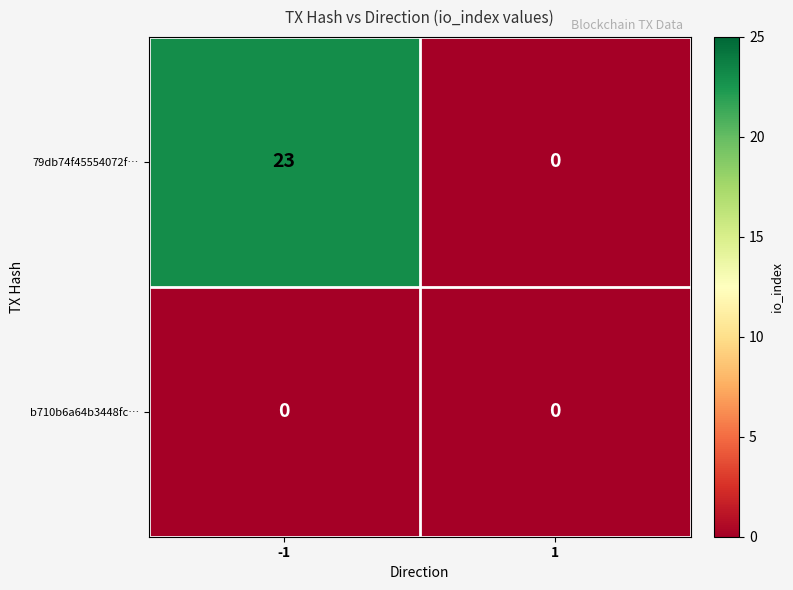

What is the maximum value shown in the chart?

23